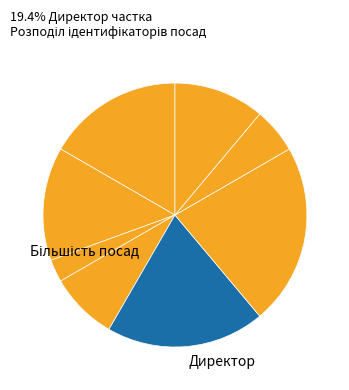

How many slices are in this pie chart?

8